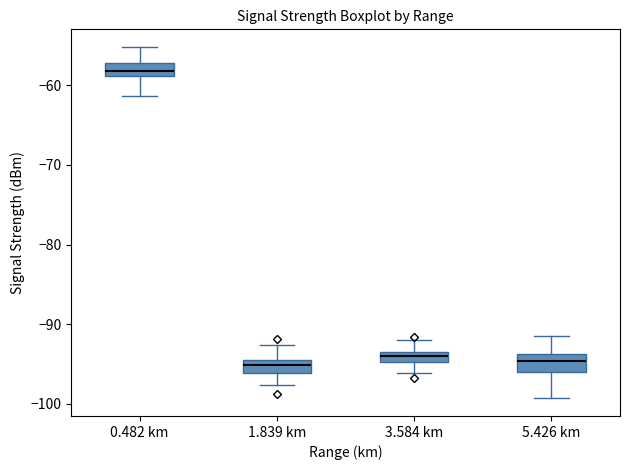

Where is the upper edge of the box for 3.584 km on the y-axis? The values are not printed on the chart, so give them approximately, as read against the axis.

-93